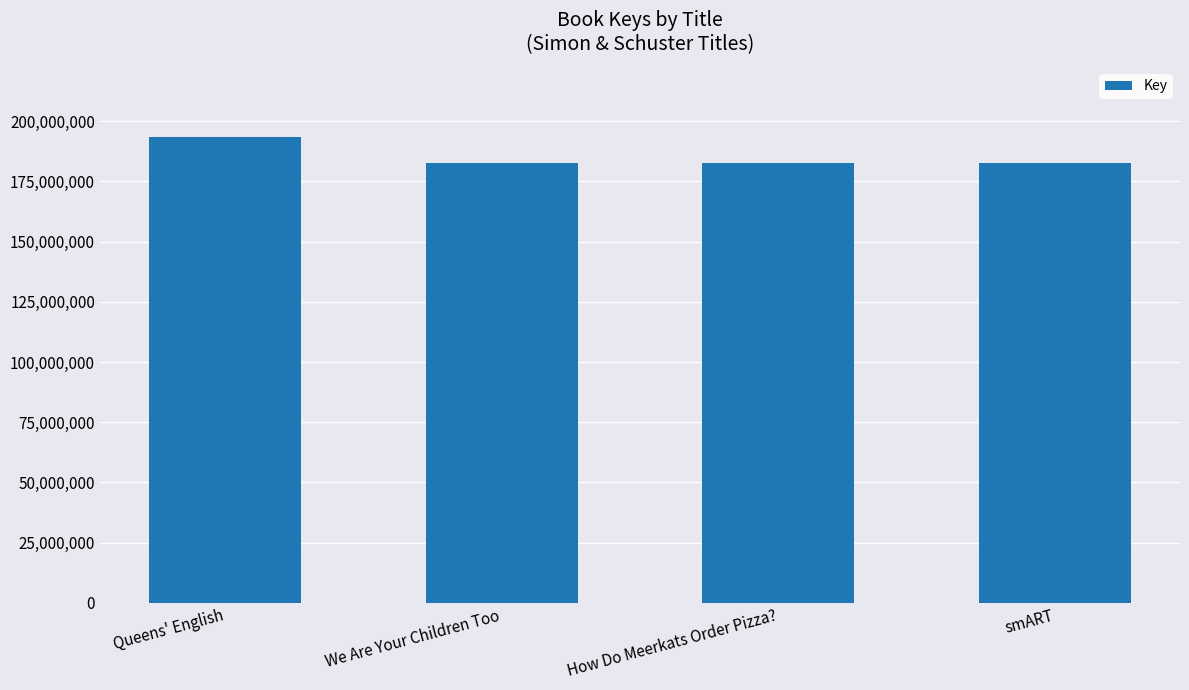

What is the minimum value shown in the chart?

182637409